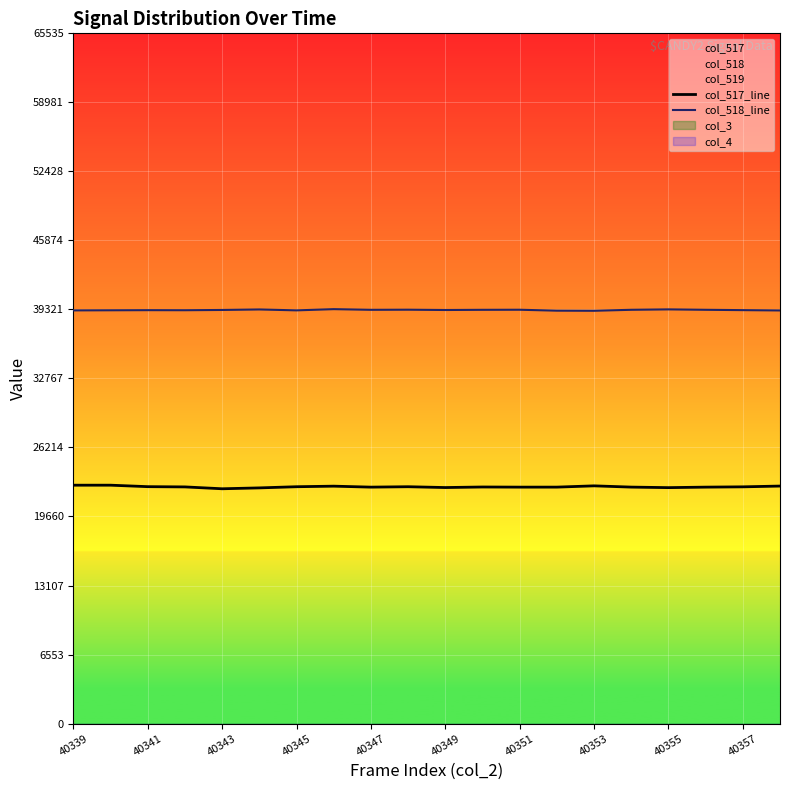

True or false: col_518_line and col_517_line cross at least once.

False